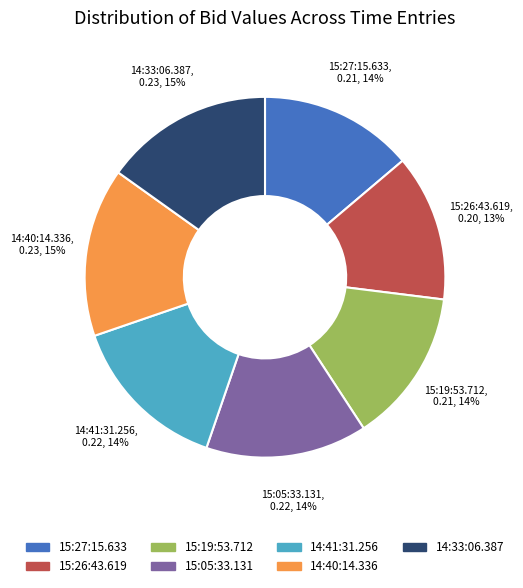

Is 14:40:14.336 the majority of the pie?

No